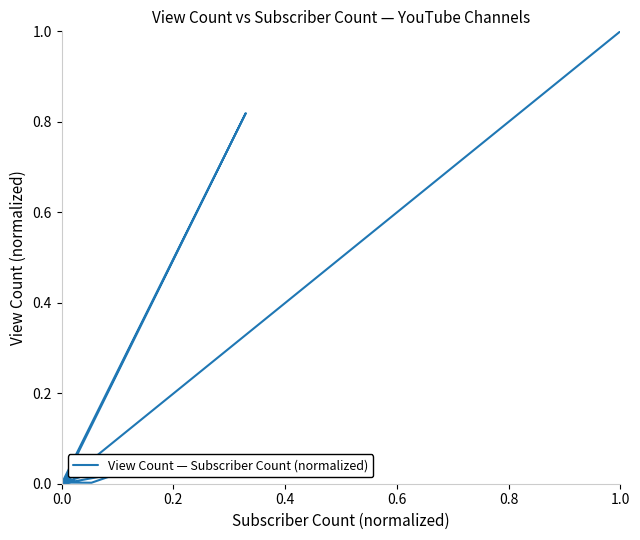

Is this an area chart (filled region under the line)?

No